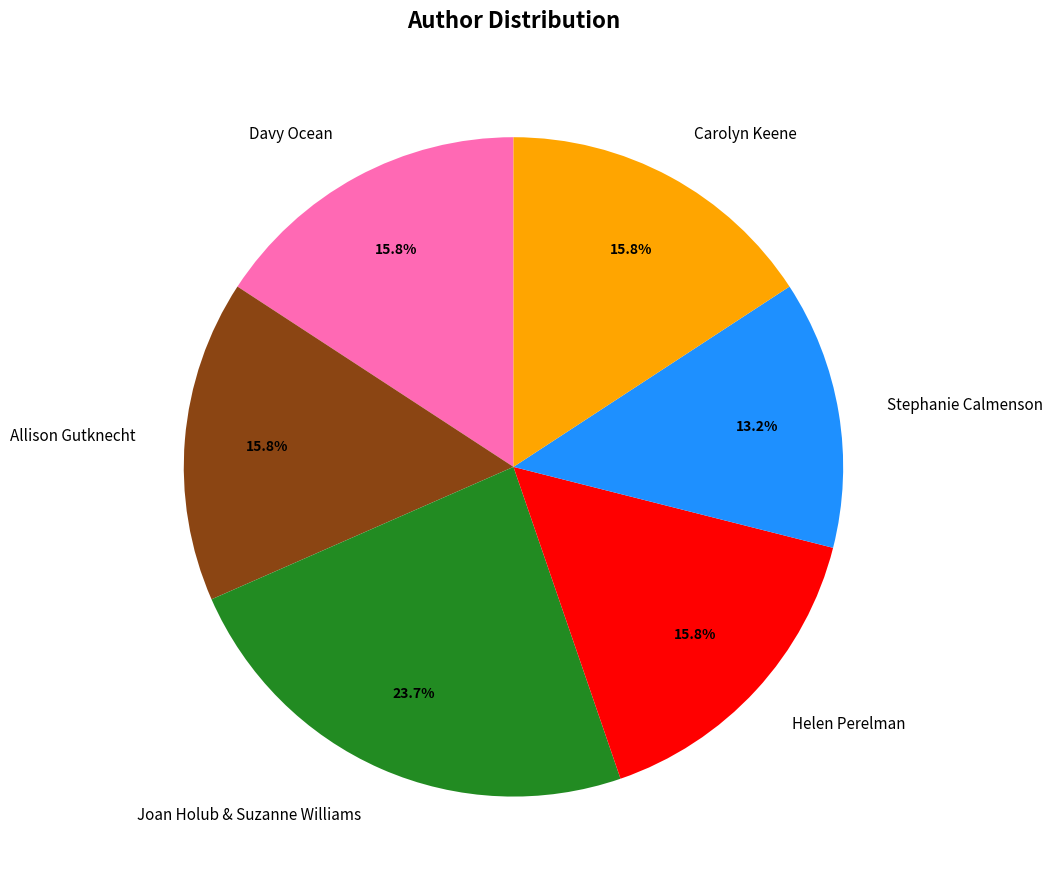

Combined, what portion of the pie is Davy Ocean and Allison Gutknecht?

31.6%